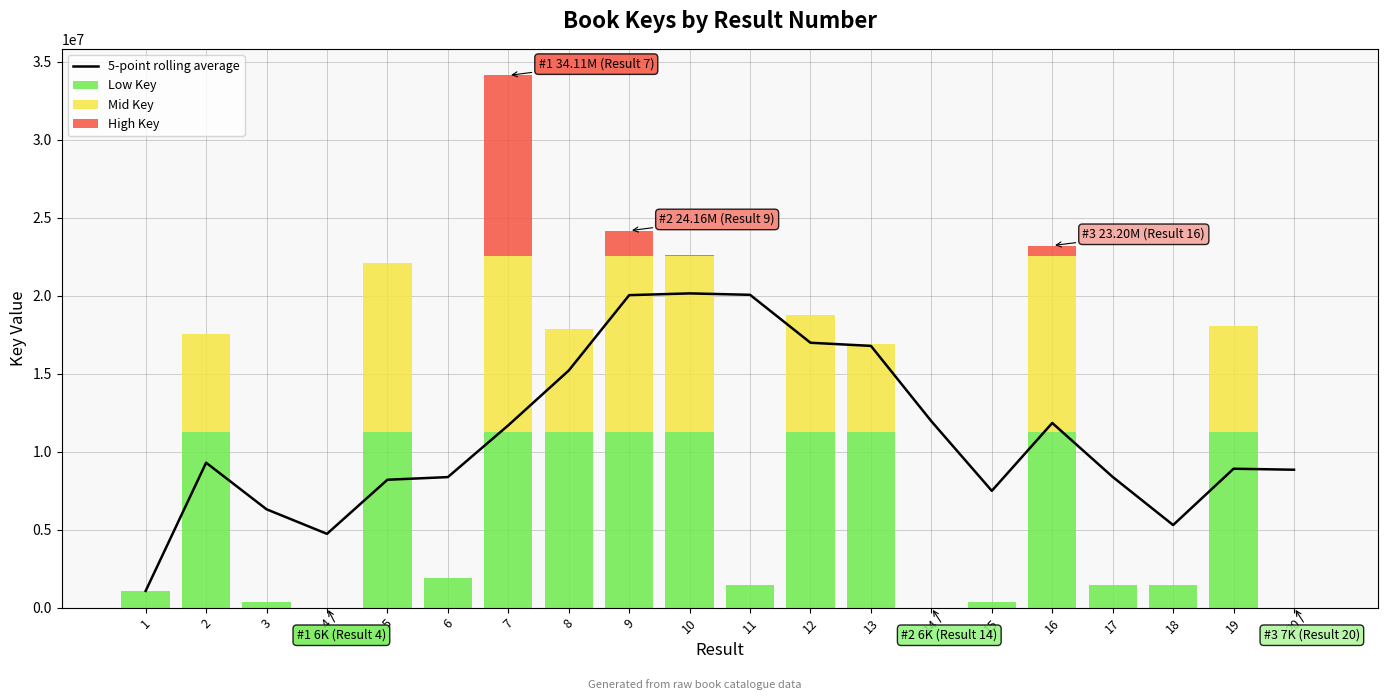

What is the value of the Low Key bar at the 16th from the left?

11259792.0